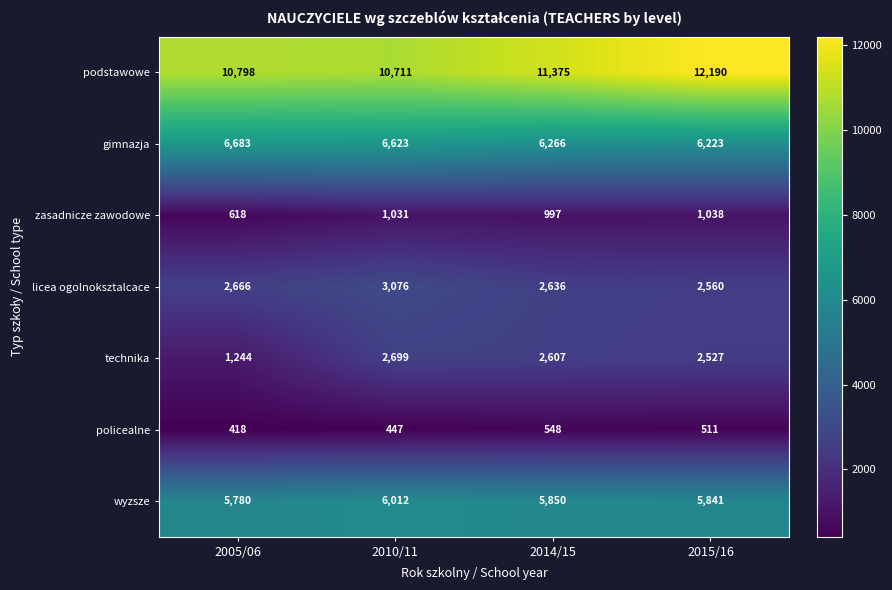

Reading left to right, list all the values displayed in this chart.

podstawowe: 10798	10711	11375	12190
gimnazja: 6683	6623	6266	6223
zasadnicze zawodowe: 618	1031	997	1038
licea ogolnoksztalcace: 2666	3076	2636	2560
technika: 1244	2699	2607	2527
policealne: 418	447	548	511
wyzsze: 5780	6012	5850	5841